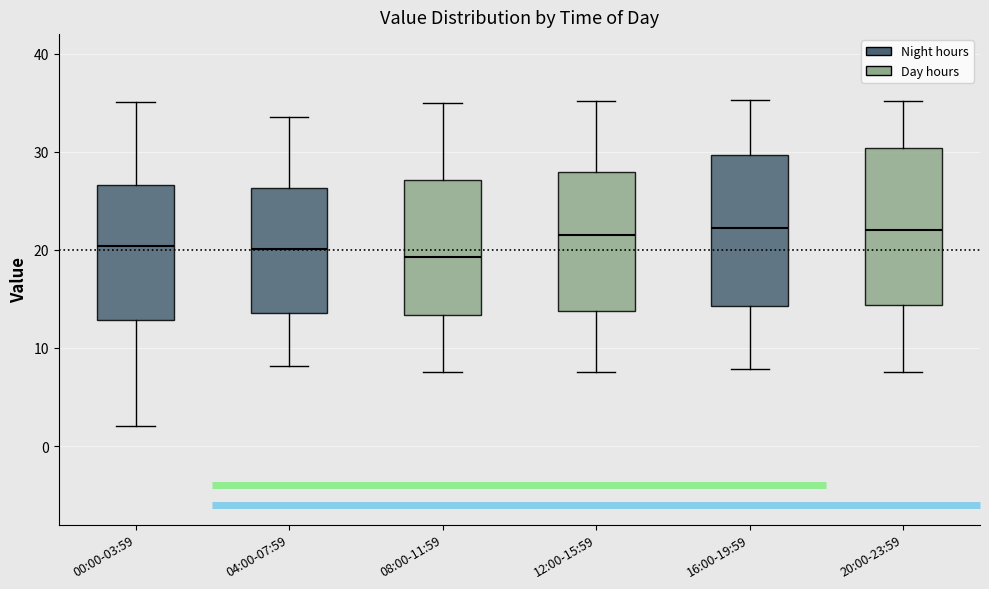

Reading left to right, transcribe this box plot: for each box, give where its median line is, the range the box spans, and where its two whiskers end, as read against the y-axis. The values are not printed on the chart, so give them approximately, as read against the axis.

00:00-03:59: median 20, box 13 to 27, whiskers 2 to 35
04:00-07:59: median 20, box 14 to 26, whiskers 8 to 34
08:00-11:59: median 19, box 13 to 27, whiskers 8 to 35
12:00-15:59: median 22, box 14 to 28, whiskers 8 to 35
16:00-19:59: median 22, box 14 to 30, whiskers 8 to 35
20:00-23:59: median 22, box 14 to 30, whiskers 8 to 35